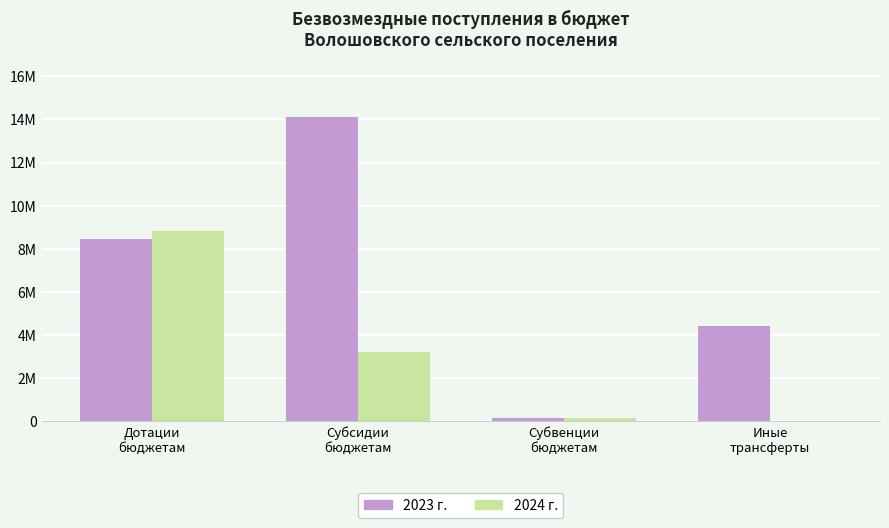

Is it true that 2024 equals 172120.0 at Субвенции бюджетам?

True